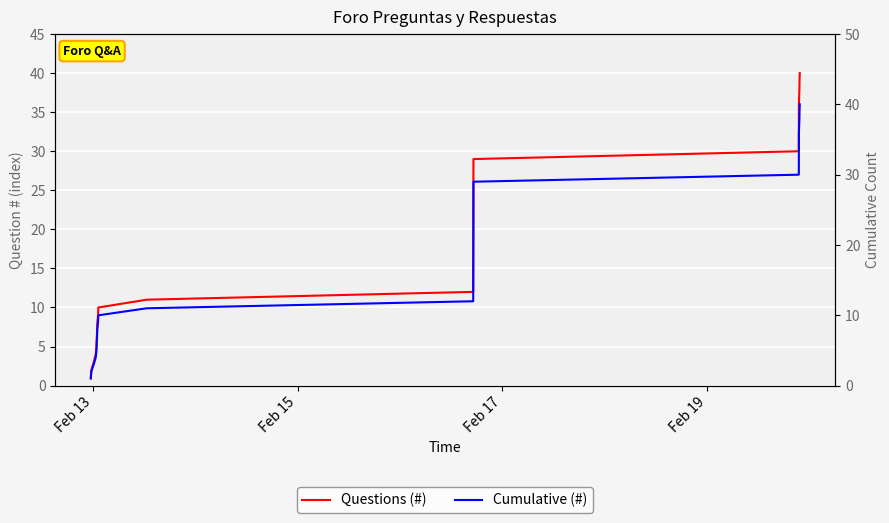

True or false: Questions (#) has a value of 14 at 9.

False